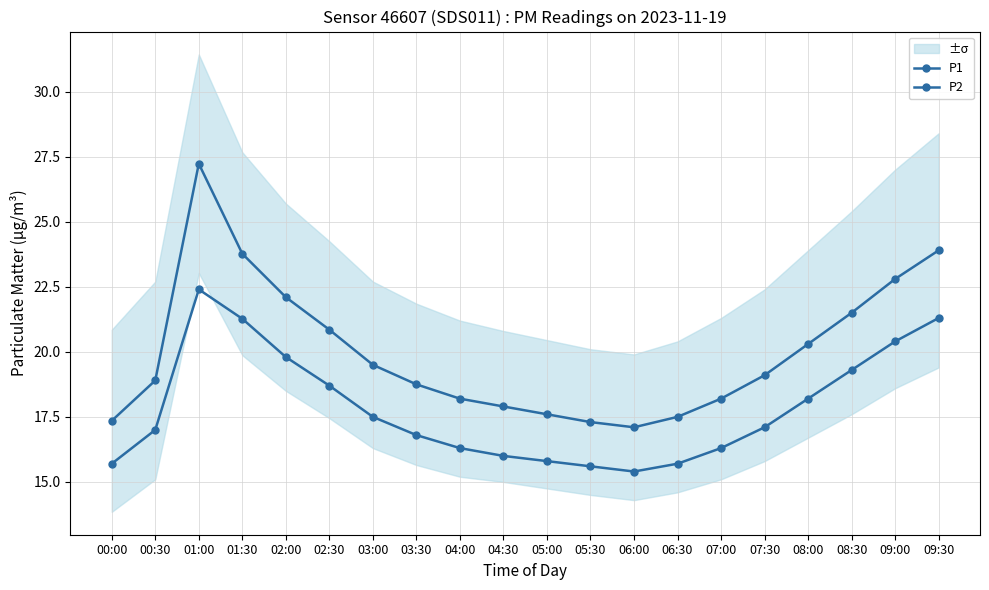

Between 01:30 and 02:30, which series saw the biggest shift?

P1